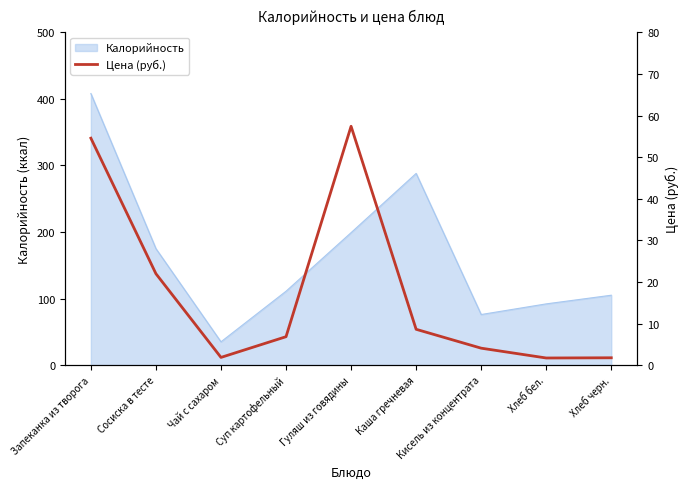

What is the highest value of the Калорийность series?

408